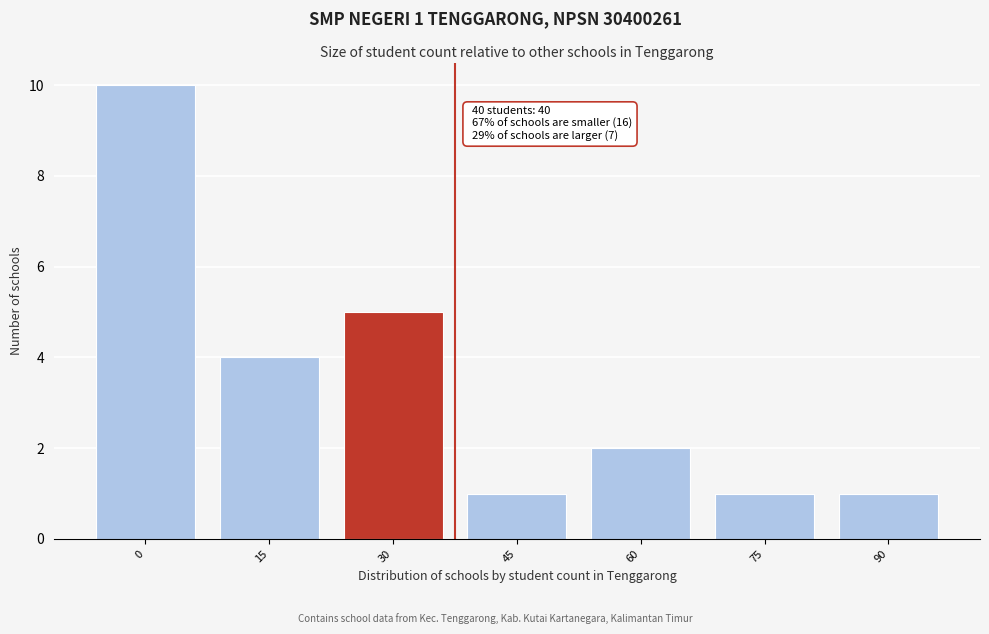

Reading right to left, what are all the values shown in this chart?

1	1	2	1	5	4	10